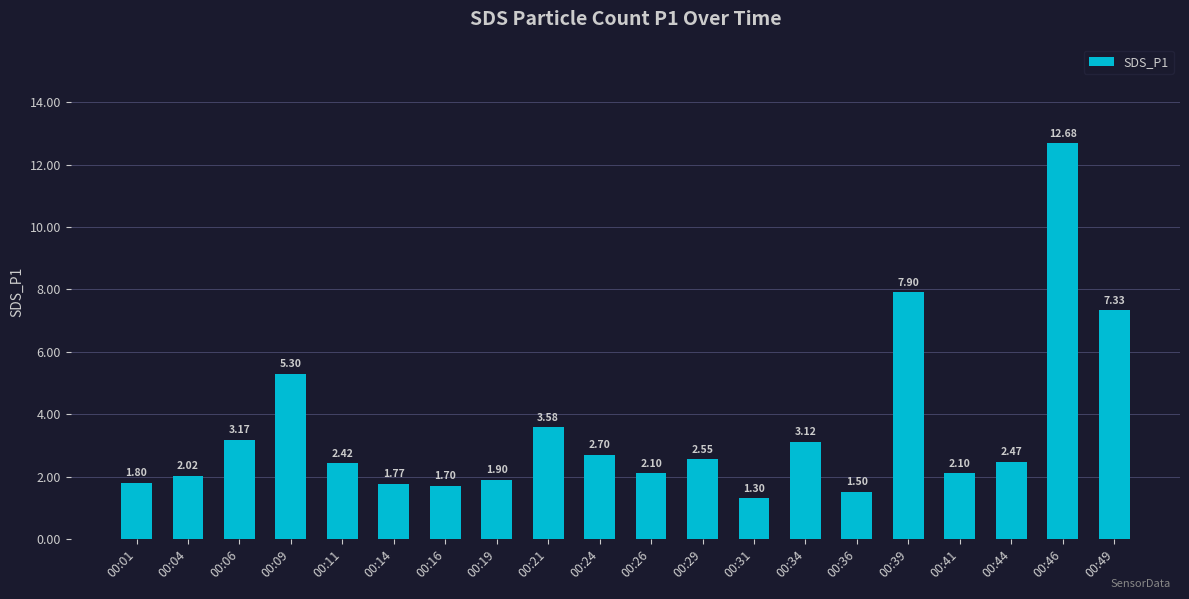

What is the change in value from 00:06 to 00:24?

-0.5